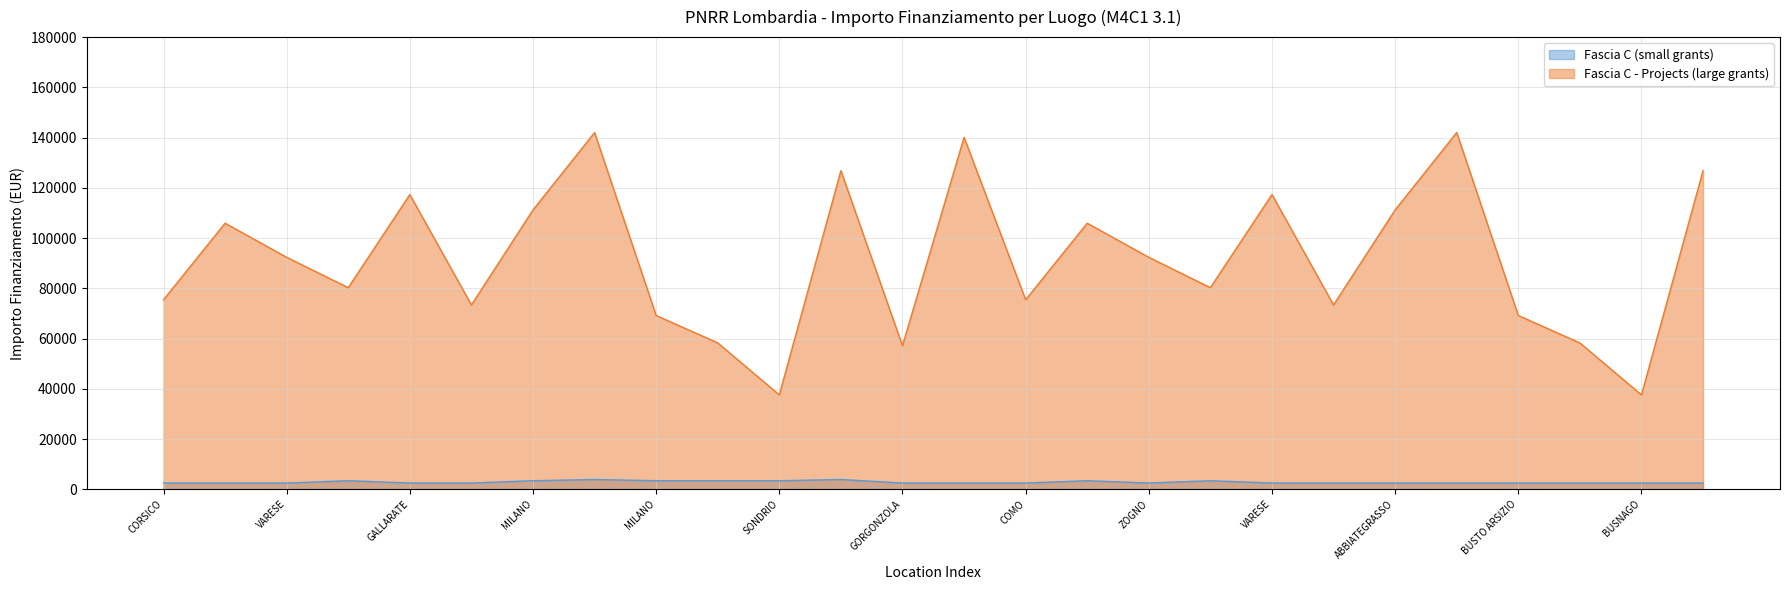

Reading left to right, list all the values displayed in this chart.

Fascia C: 2498.0	2498.0	2498.0	3413.0	2498.0	2498.0	3413.0	3903.0	3413.0	3413.0	3413.0	3903.0	2498.0	2498.0	2498.0	3413.0	2498.0	3413.0	2498.0	2498.0	2498.0	2498.0	2498.0	2498.0	2498.0	2498.0
Fascia C - Projects: 75442.6	105915.0	92341.9	80270.1	117311.1	73375.7	111198.7	142004.3	69180.1	58273.5	37577.6	126823.9	57143.9	140087.5	75442.6	105915.0	92341.9	80270.1	117311.1	73375.7	111198.7	142004.3	69180.1	58273.5	37577.6	126823.9